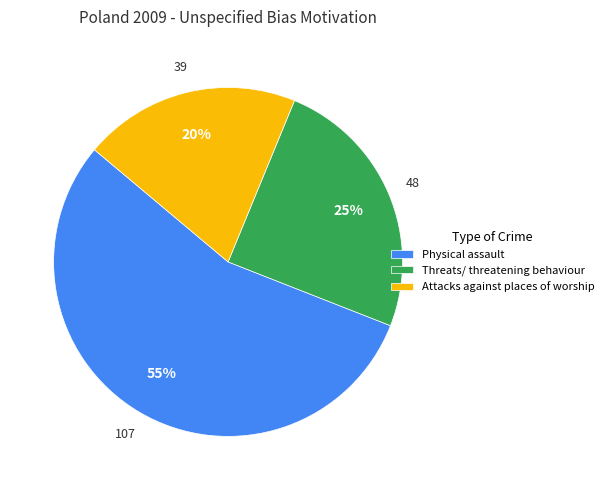

The Threats/ threatening behaviour slice represents 12% of the pie. True or false?

False